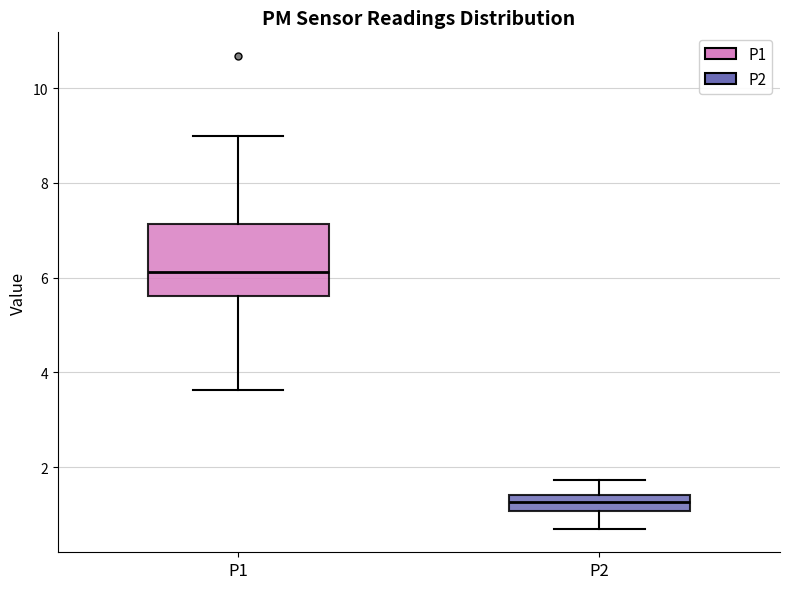

Reading left to right, transcribe this box plot: for each box, give where its median line is, the range the box spans, and where its two whiskers end, as read against the y-axis. The values are not printed on the chart, so give them approximately, as read against the axis.

P1: median 6.2, box 5.6 to 7.2, whiskers 3.6 to 9.0
P2: median 1.2, box 1.0 to 1.4, whiskers 0.8 to 1.8